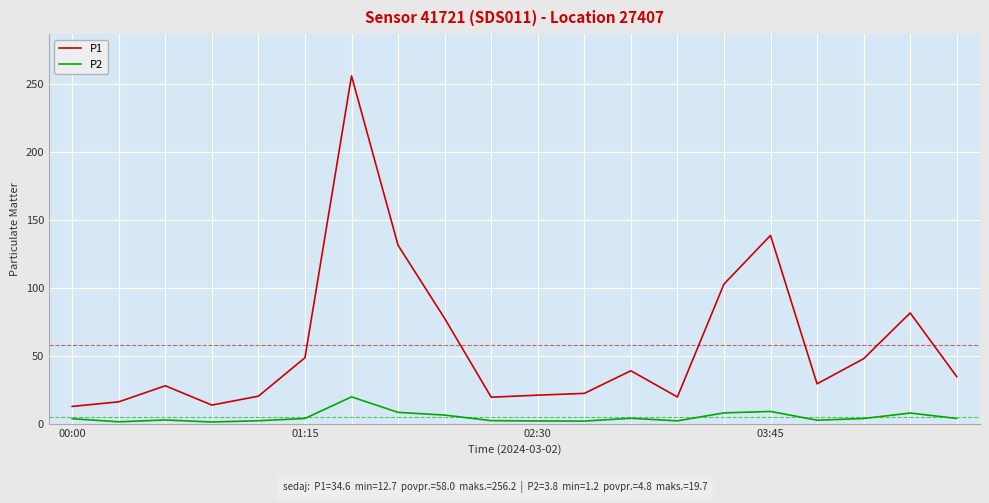

True or false: P2 and P1 cross at least once.

False